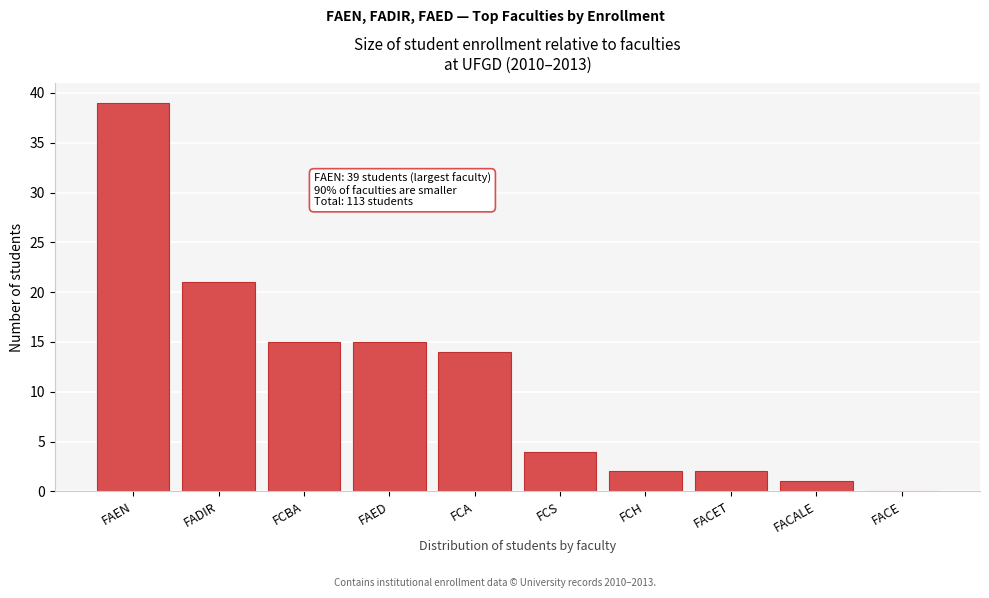

Reading left to right, extract all data points from this chart.

FAEN=39	FADIR=21	FCBA=15	FAED=15	FCA=14	FCS=4	FCH=2	FACET=2	FACALE=1	FACE=0